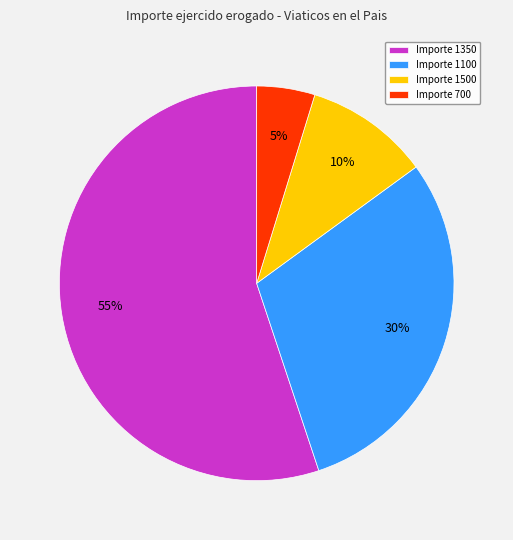

What percentage is the Importe 1500 slice, to the nearest percent?

10%